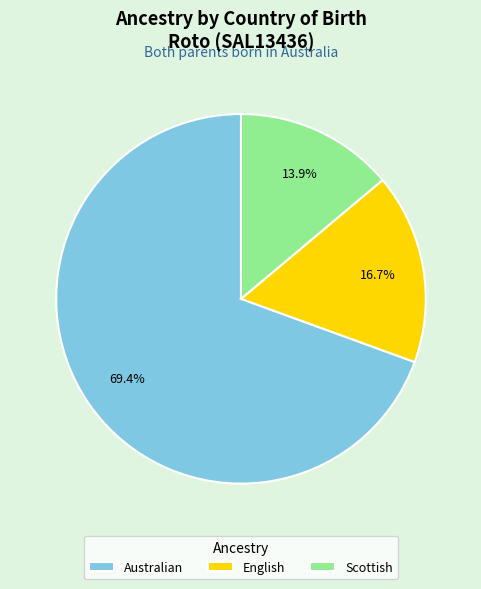

Which has a higher value, English or Scottish?

English